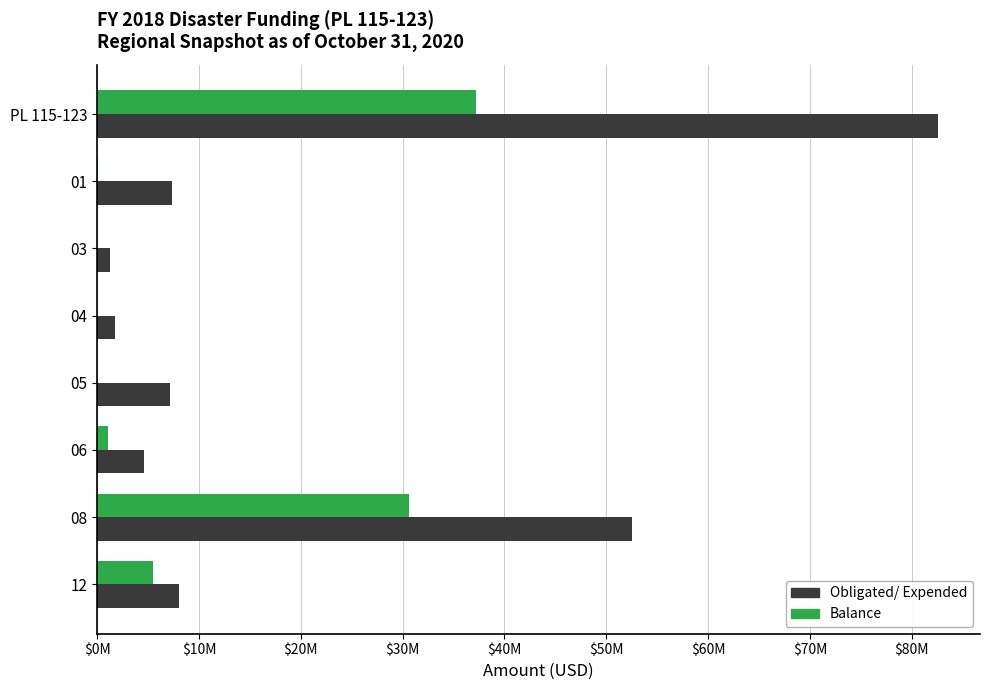

What are all the series names shown in the legend?

Obligated/ Expended, Balance